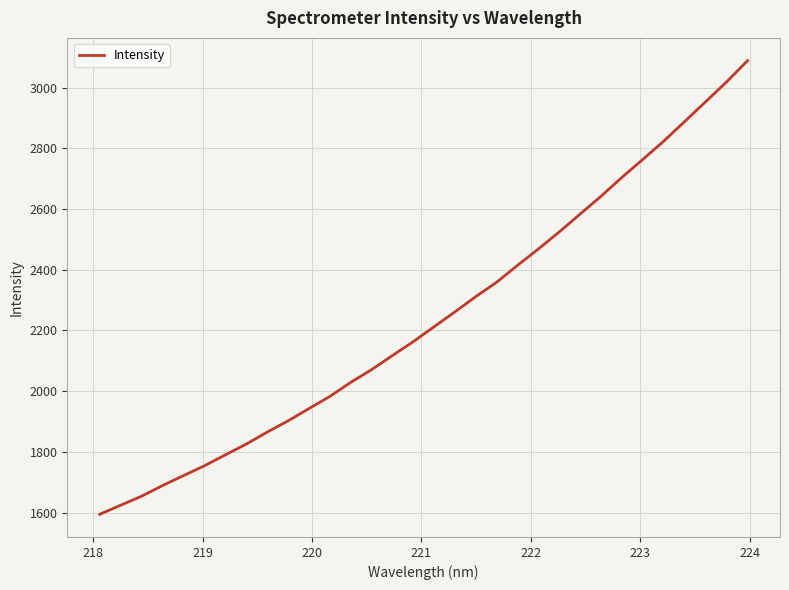

What is the minimum value shown in the chart?

1594.8